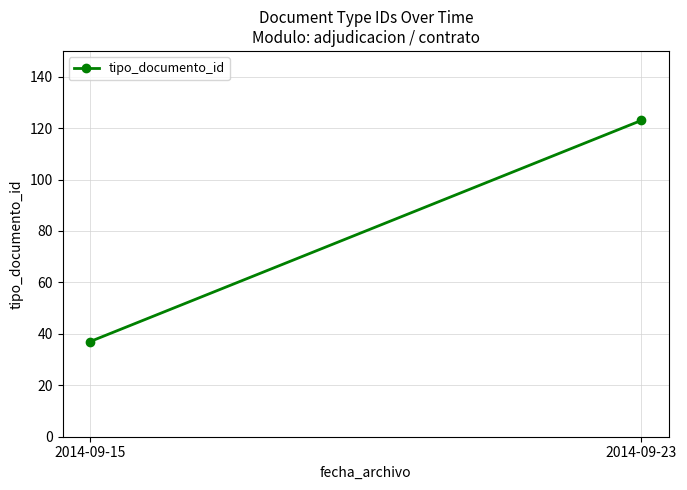

Count the number of categories in the chart.

2